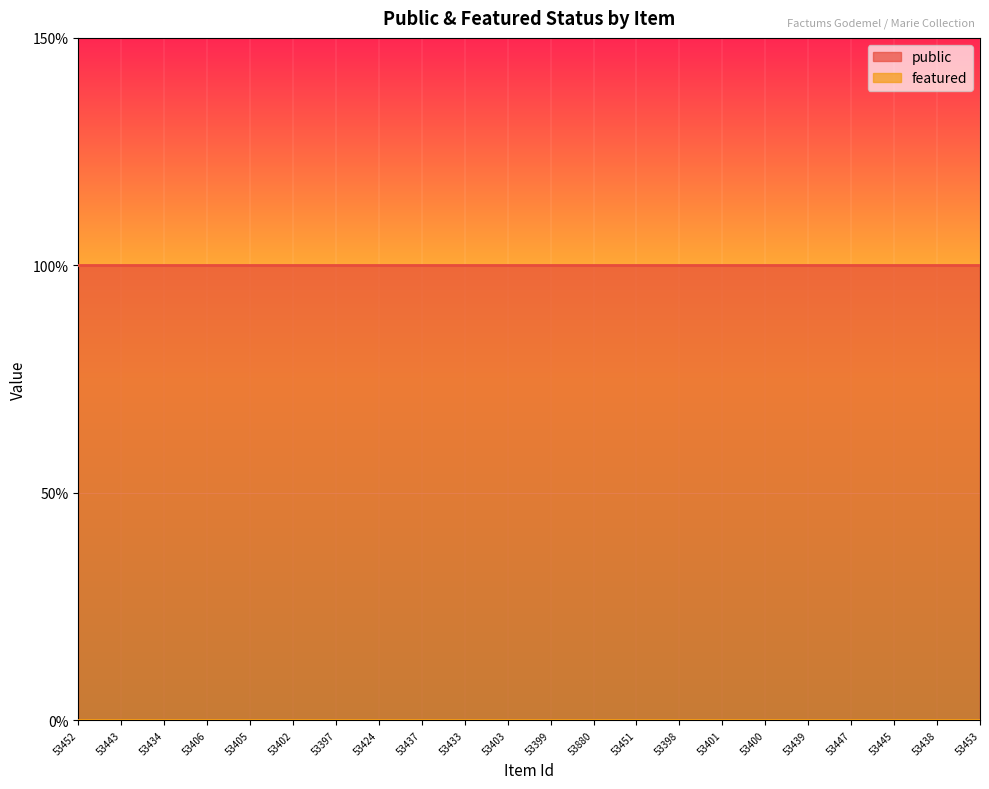

Between 53434 and 53401, which series saw the biggest shift?

public